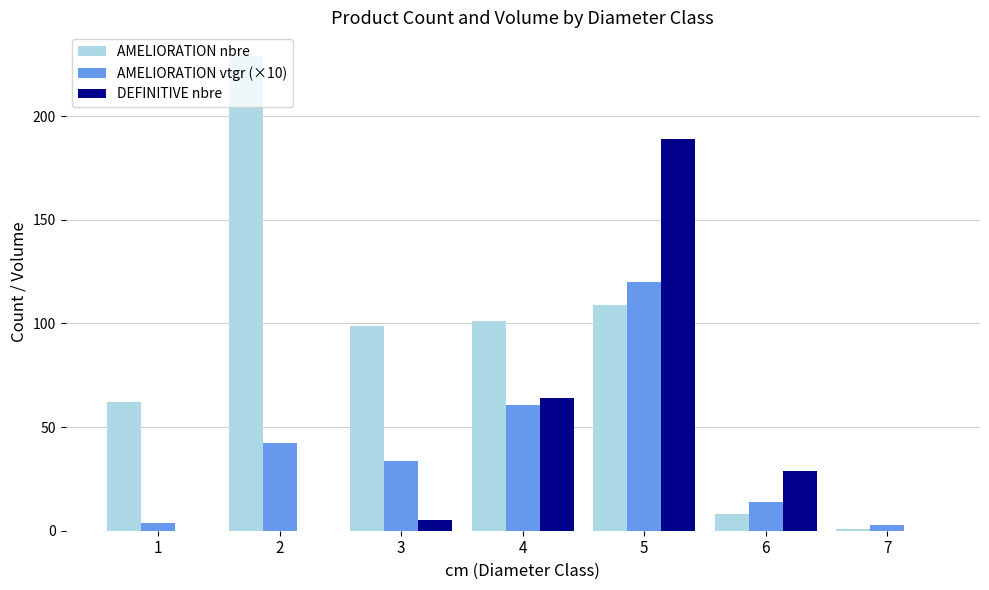

Count the number of categories in the chart.

7